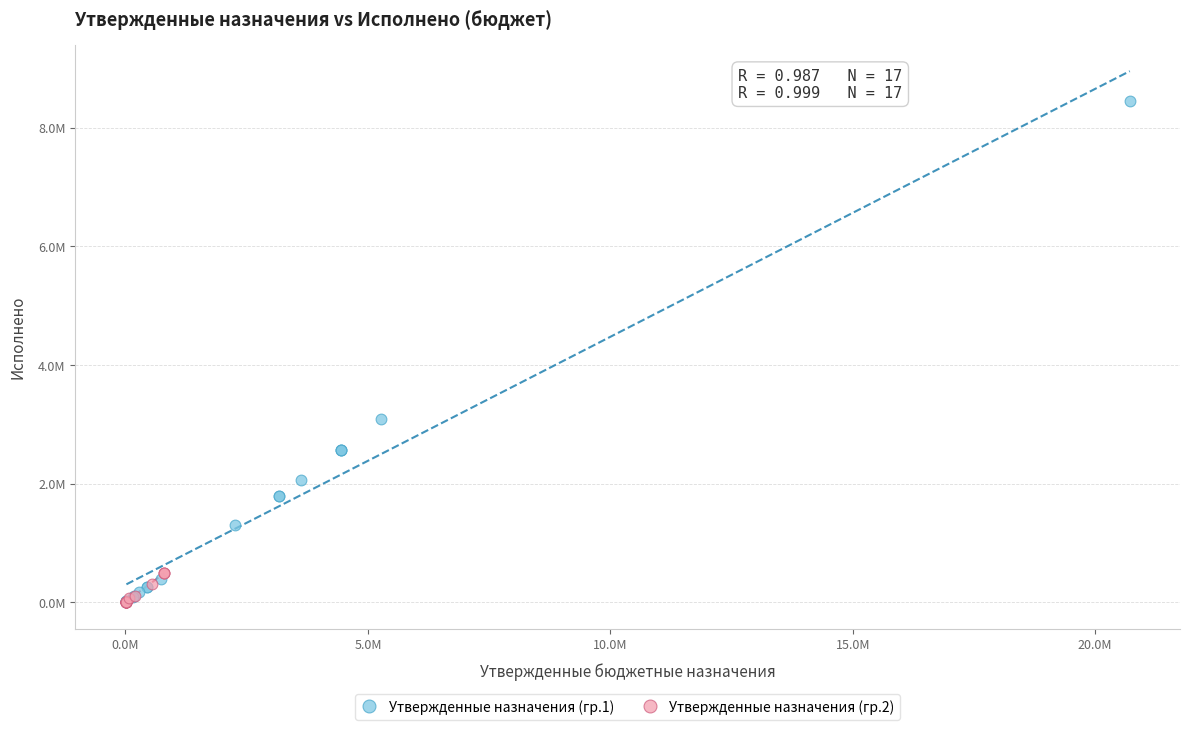

Which series has the widest spread of Y values?

Утвержденные назначения (гр.1)